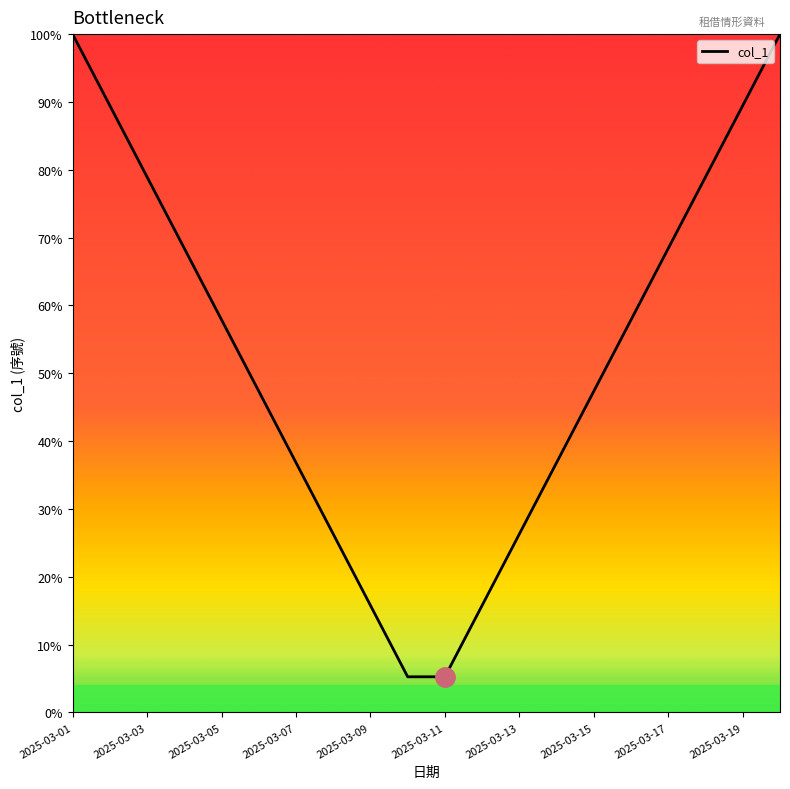

What is the maximum value shown in the chart?

100.0